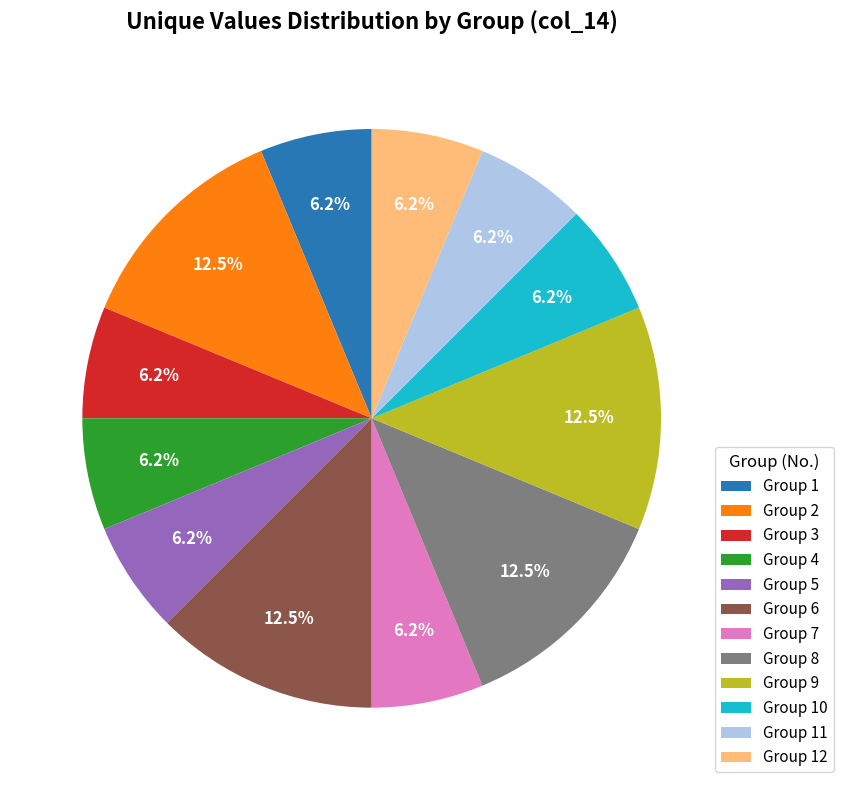

Between Group 1 and Group 8, which is larger?

Group 8